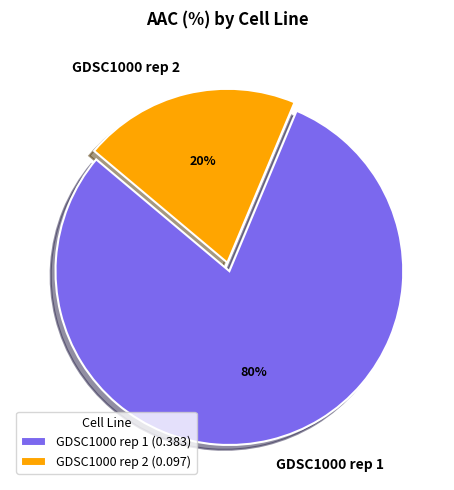

Is there a majority slice in this chart?

Yes